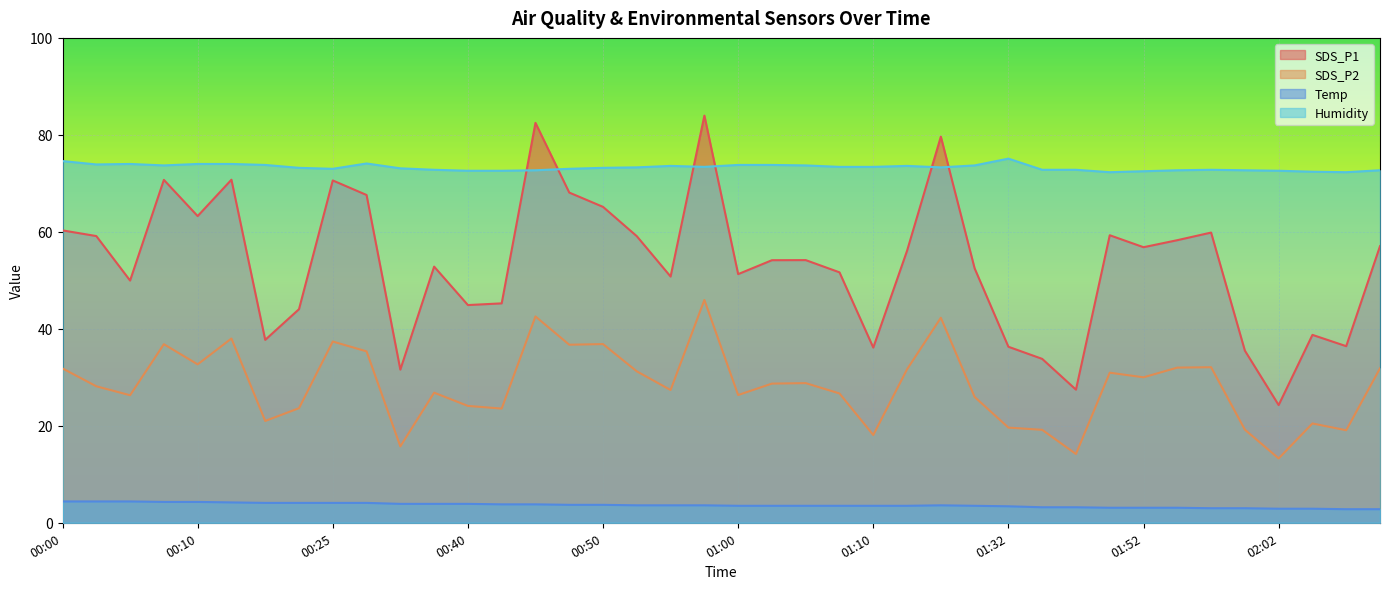

At which label does SDS_P2 first exceed 28?

00:00